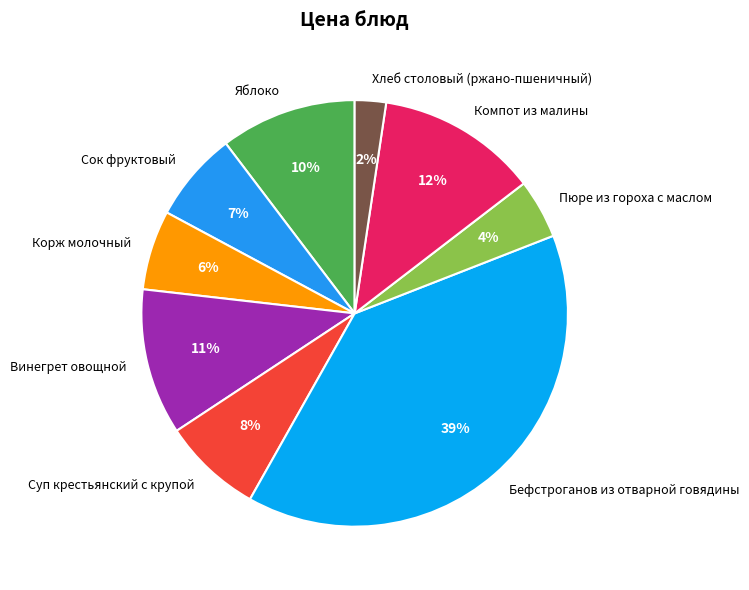

Rank the categories by value from lowest to highest.

Хлеб столовый (ржано-пшеничный), Пюре из гороха с маслом, Корж молочный, Сок фруктовый, Суп крестьянский с крупой, Яблоко, Винегрет овощной, Компот из малины, Бефстроганов из отварной говядины